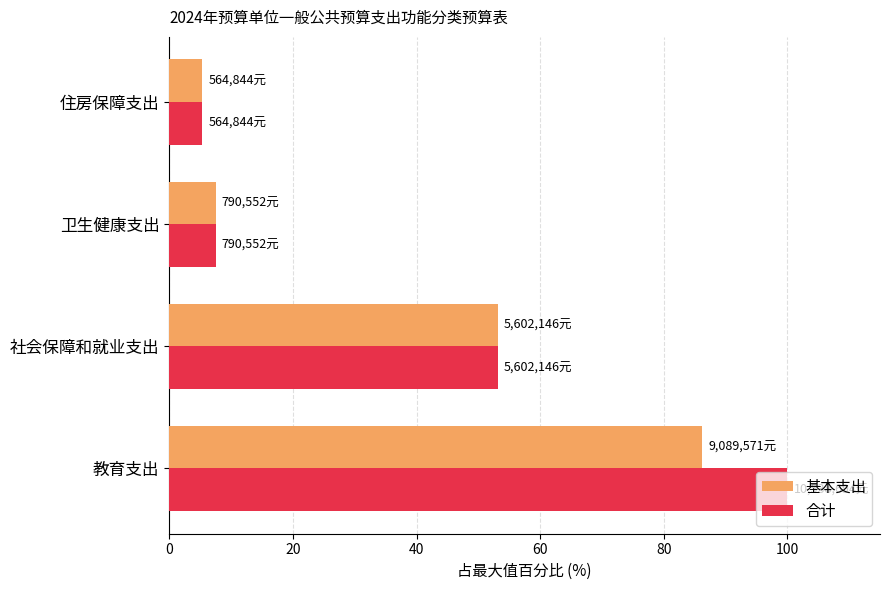

At which label is 合计 closest to 52?

社会保障和就业支出